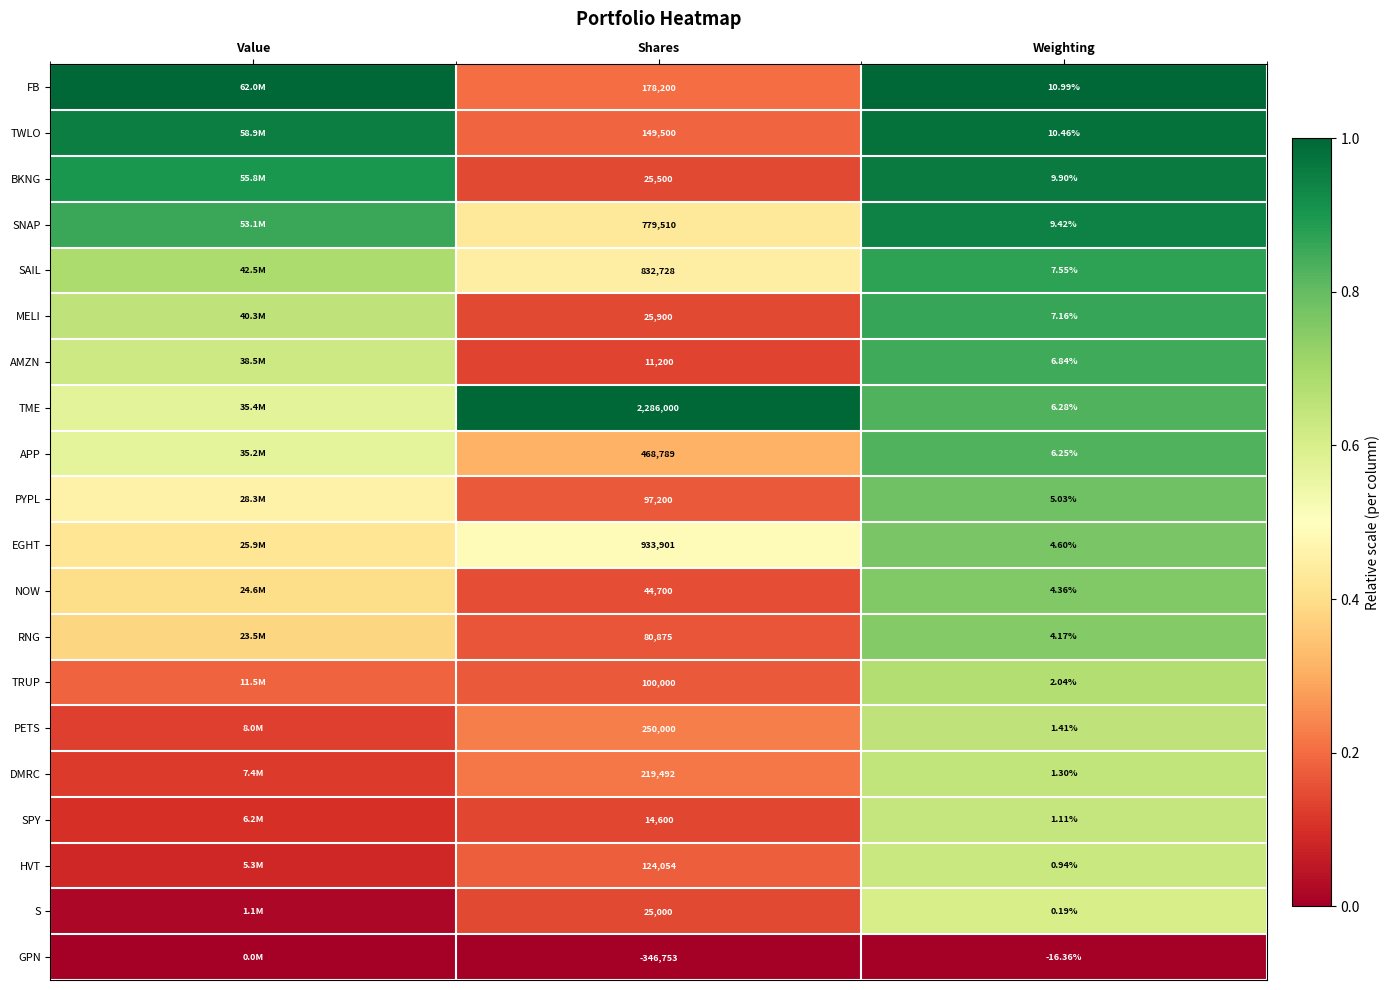

Is the value of RNG at Shares greater than the value of APP at Weighting?

Yes